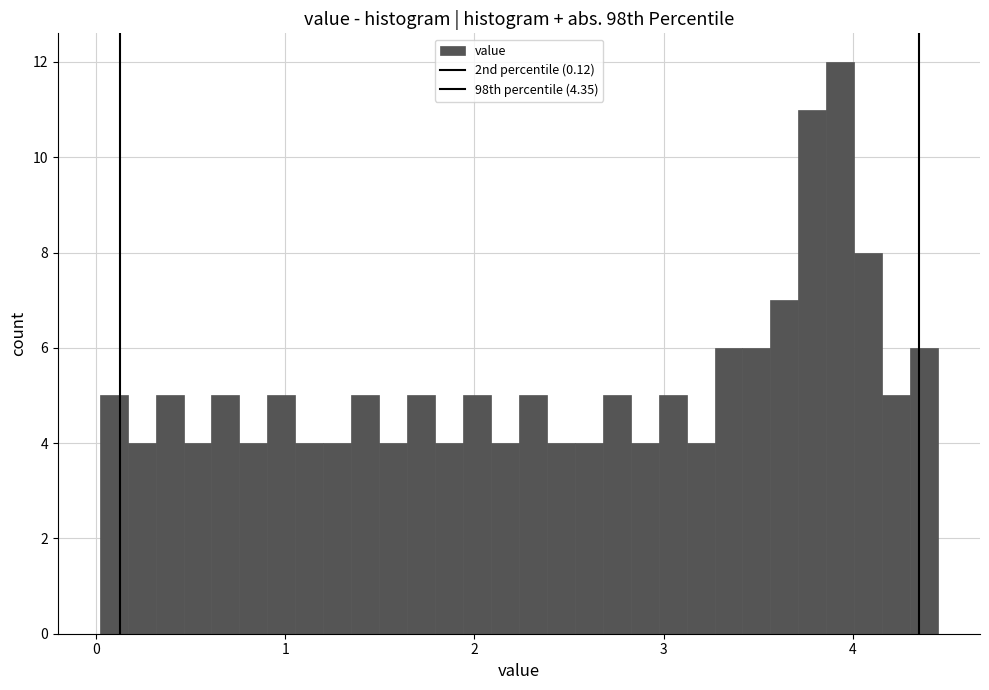

Read against the x-axis, roughly where is the centre of the tallest bar?

3.9